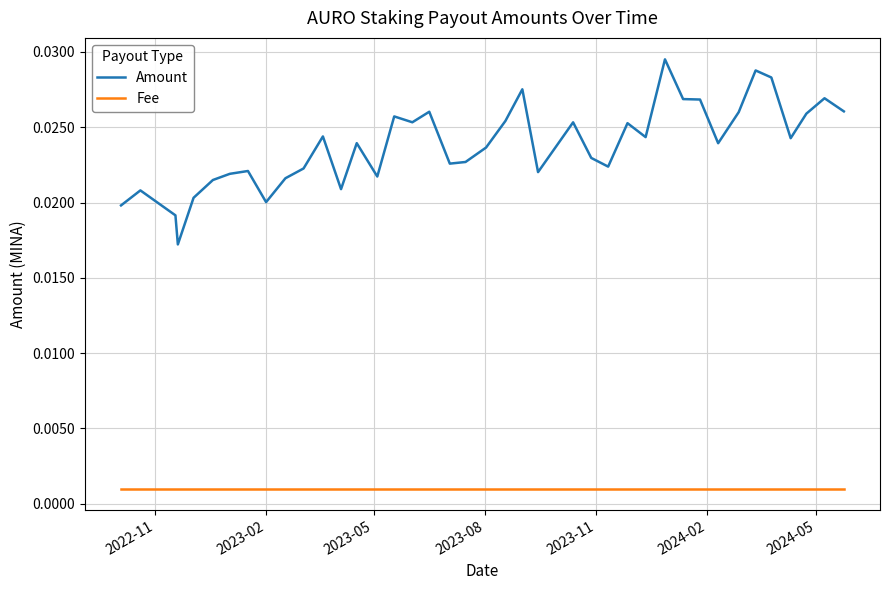

What are all the series names shown in the legend?

Amount, Fee